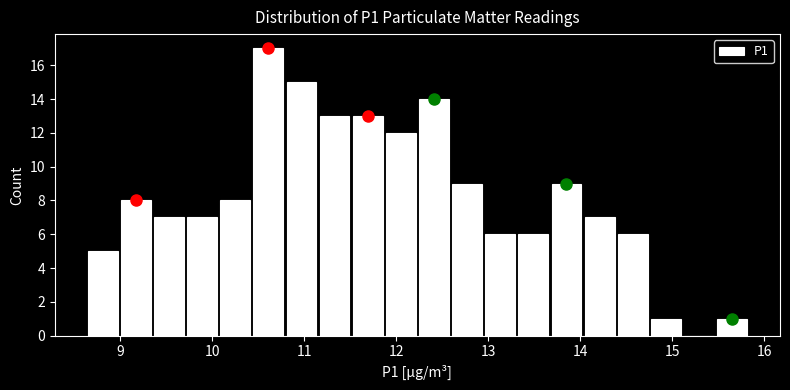

Around what value on the x-axis is the tallest bar? Give the approximate position of its centre, as read against the axis.

10.6